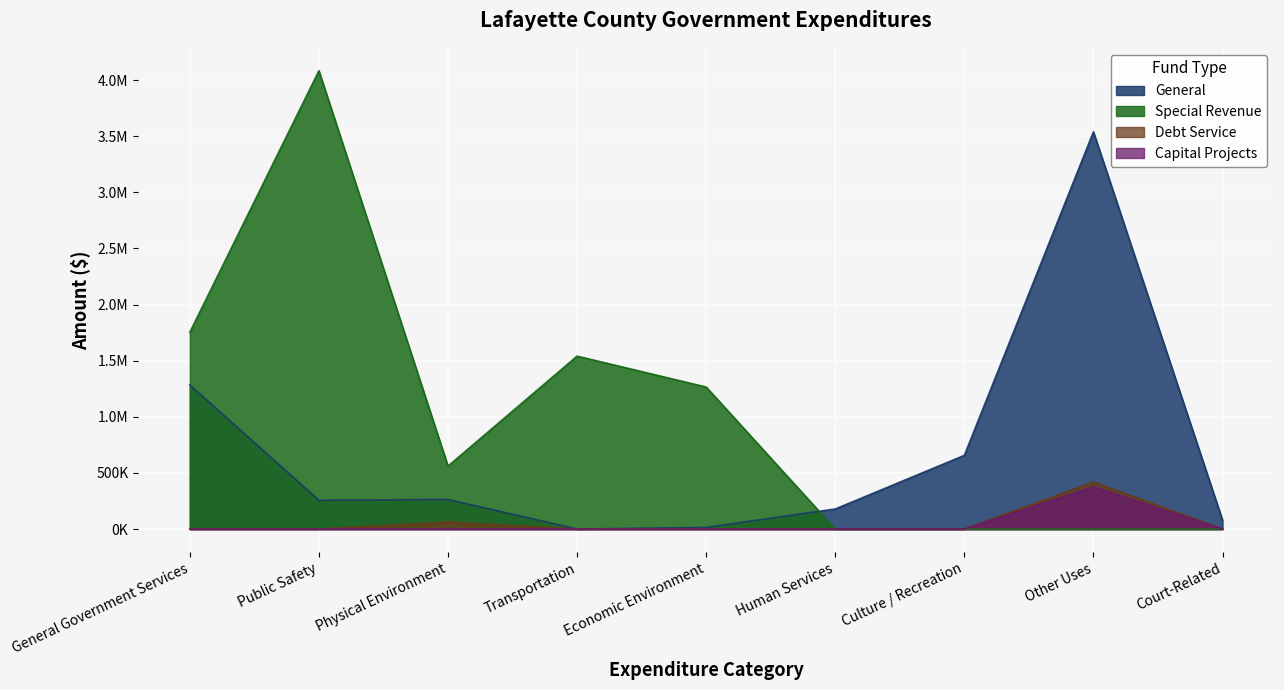

What is the value of the General point at the 5th from the left?

14263